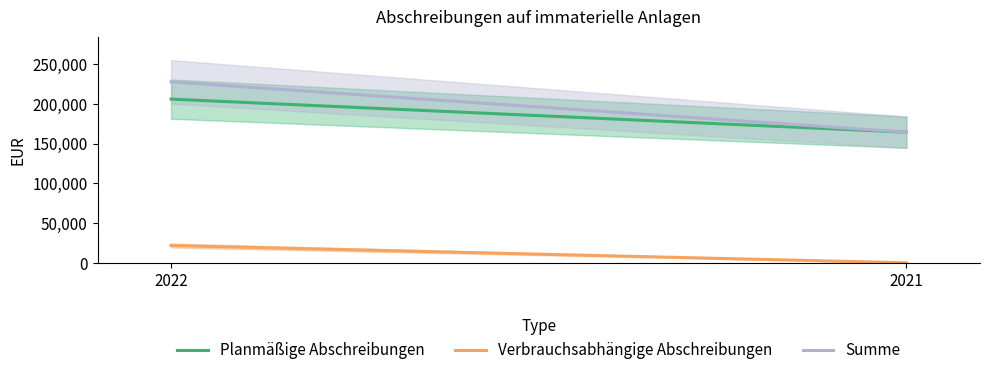

Which series has the largest range (max minus min)?

Summe